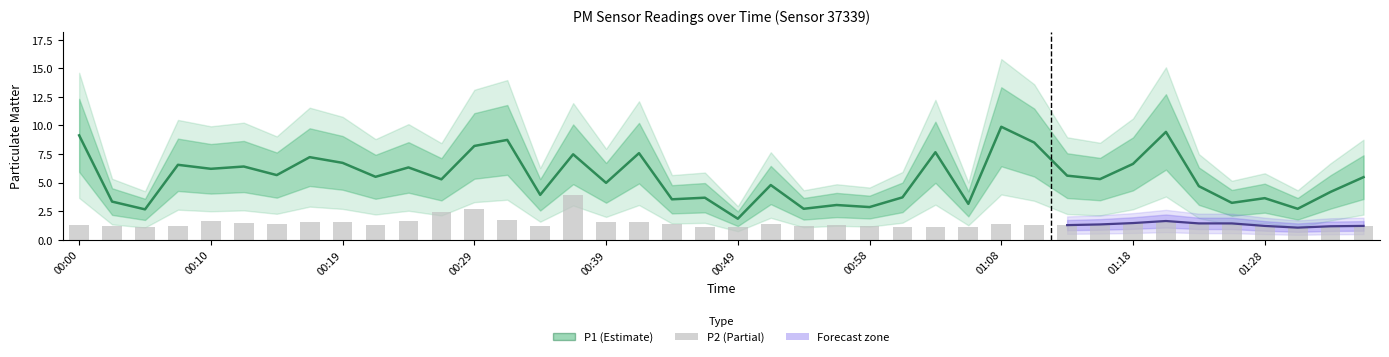

At 17, list the series in order from largest to smallest.

P1, P2